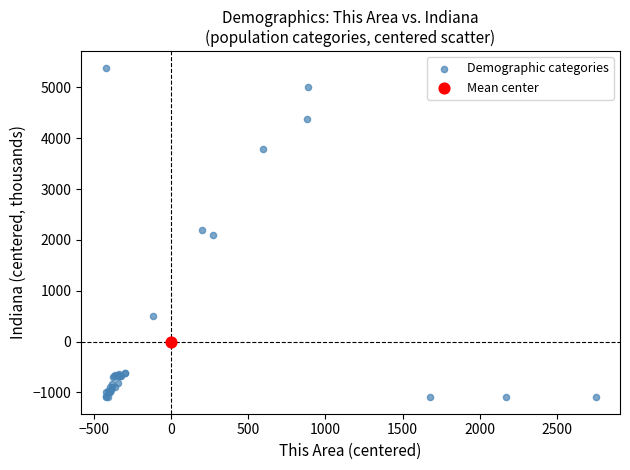

What are all the series names shown in the legend?

Demographic categories, Mean center